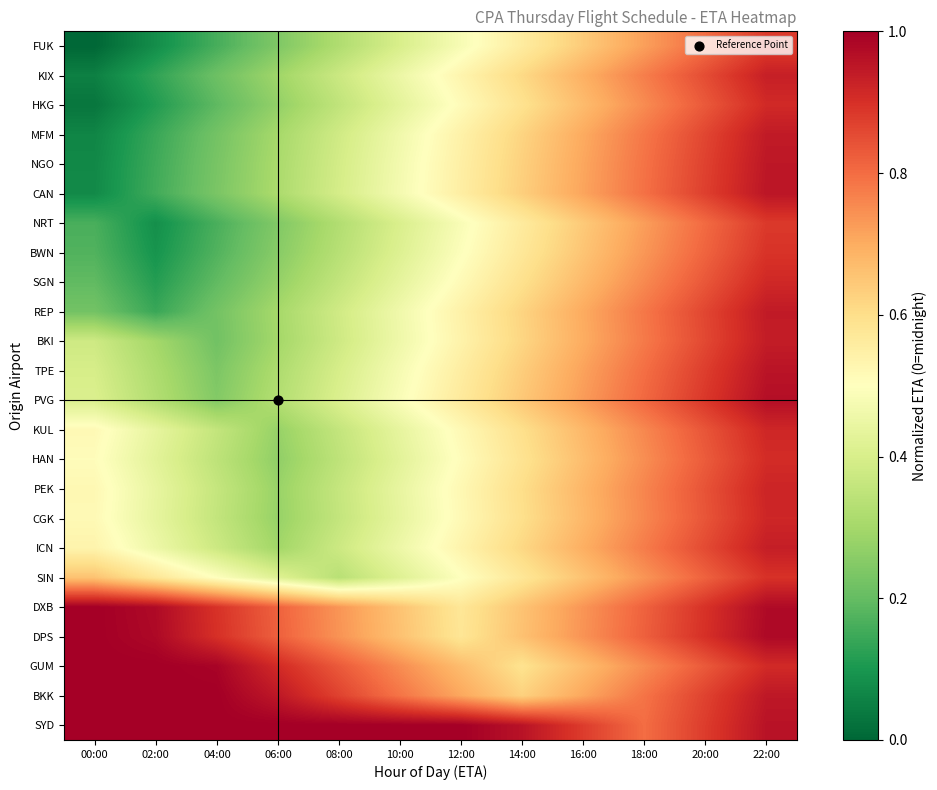

What is the total value across all series at 22:00?

22.3